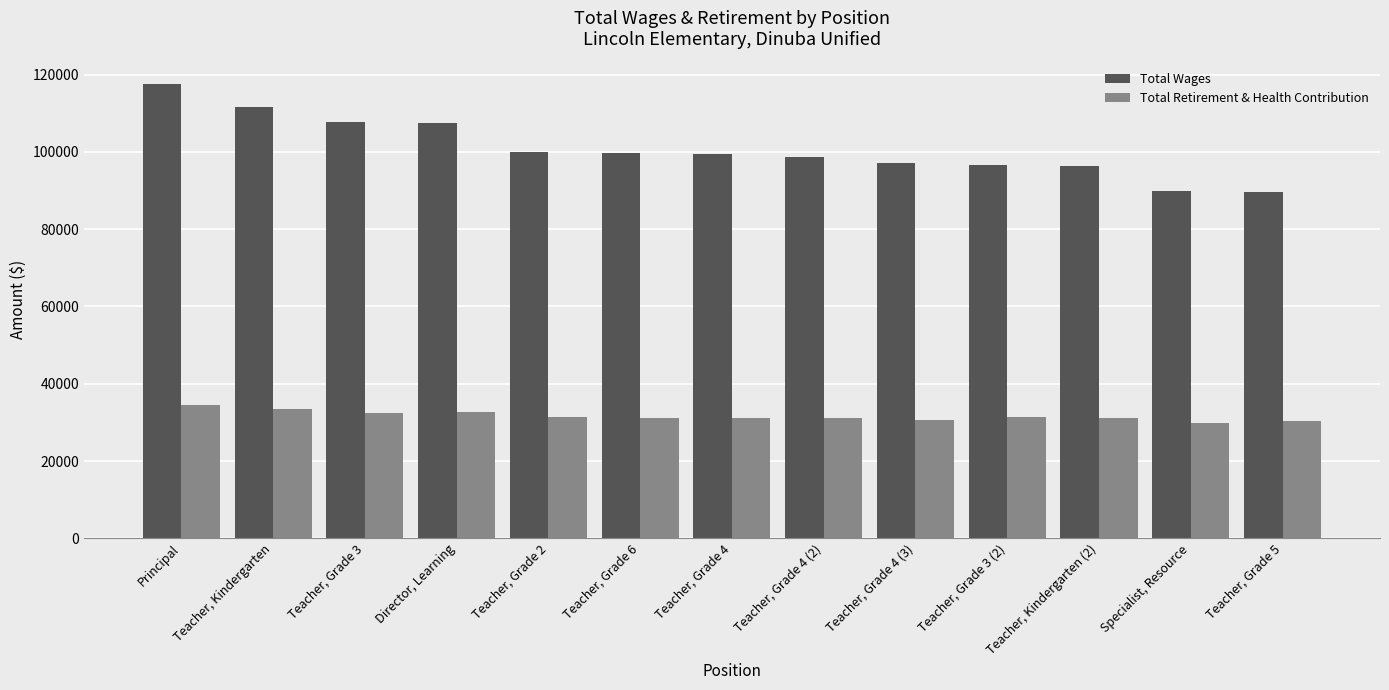

Count the number of categories in the chart.

13